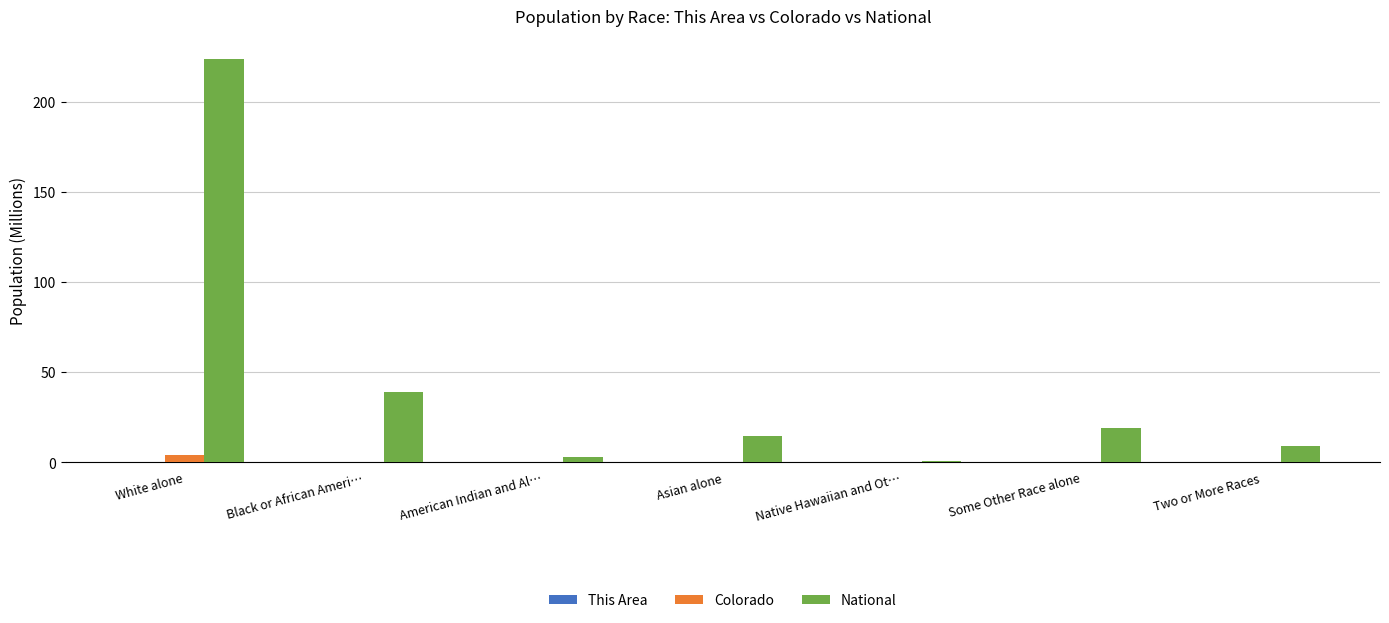

At which label is National closest to 112?

Black or African Ameri…